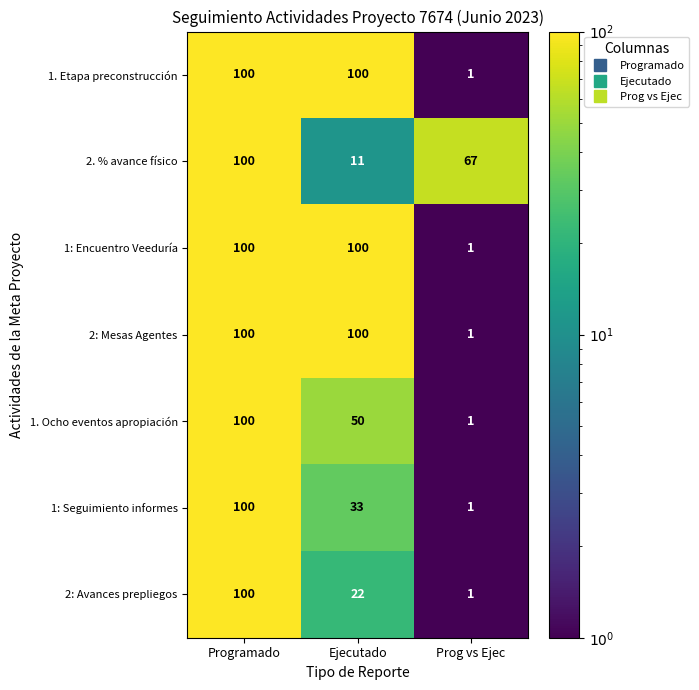

Reading right to left, extract all data points from this chart.

1. Etapa preconstrucción: Prog vs Ejec=1	Ejecutado=100	Programado=100
2. % avance físico: Prog vs Ejec=67	Ejecutado=11	Programado=100
1: Encuentro Veeduría: Prog vs Ejec=1	Ejecutado=100	Programado=100
2: Mesas Agentes: Prog vs Ejec=1	Ejecutado=100	Programado=100
1. Ocho eventos apropiación: Prog vs Ejec=1	Ejecutado=50	Programado=100
1: Seguimiento informes: Prog vs Ejec=1	Ejecutado=33	Programado=100
2: Avances prepliegos: Prog vs Ejec=1	Ejecutado=22	Programado=100